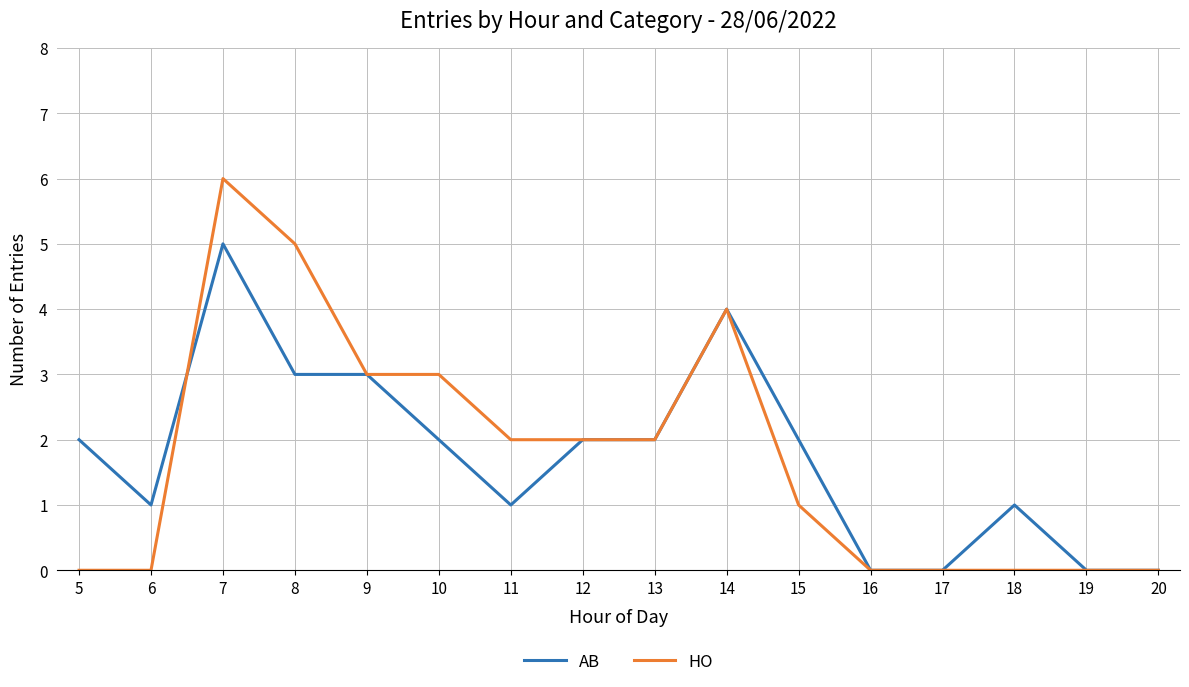

What is the highest value of the AB series?

5